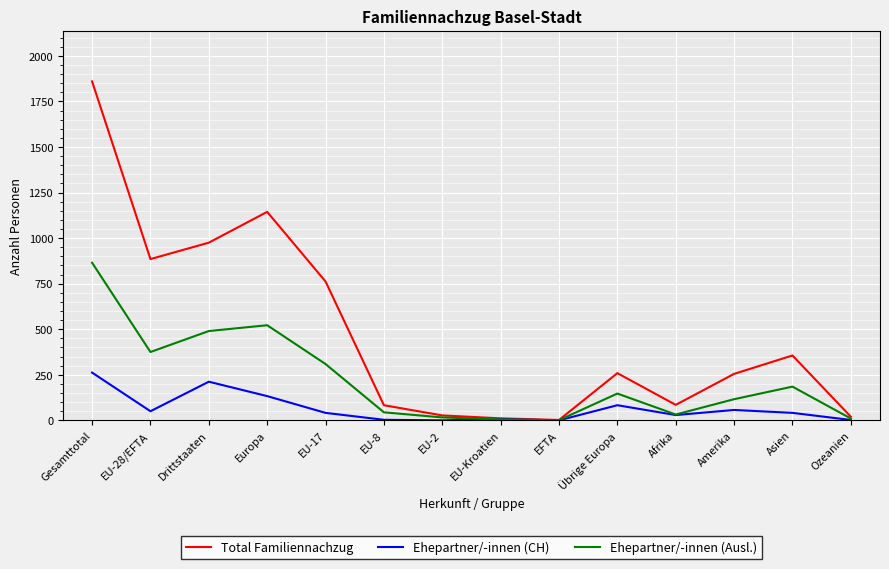

Which series changed the most between Drittstaaten and Amerika?

Total Familiennachzug